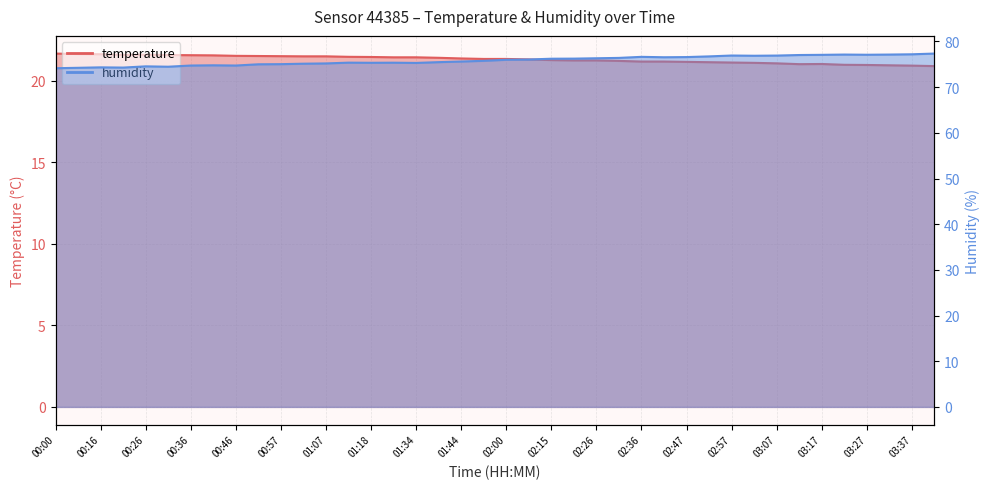

What is the difference between the temperature values at 00:46 and 02:36?

0.3